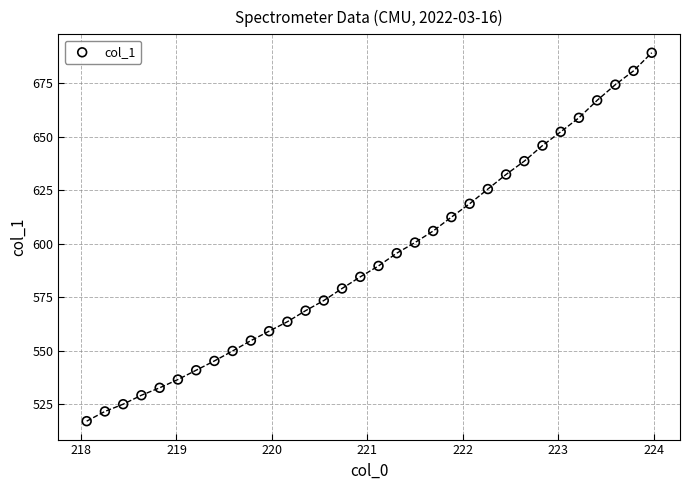

What is the range of X values (max minus min)?

5.9